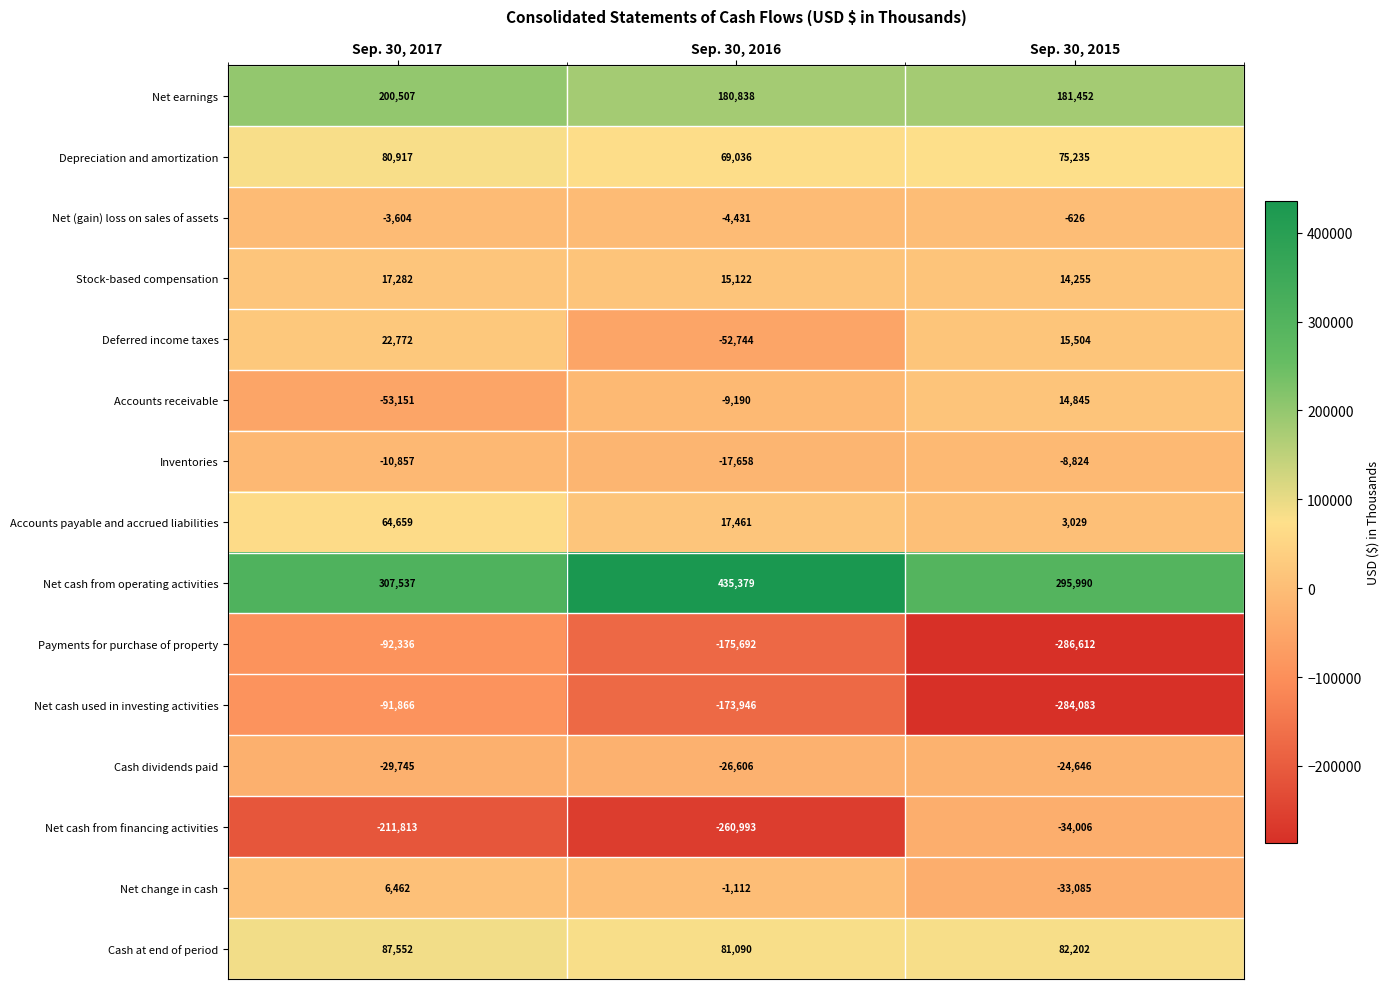

Which category has the lowest value across all series?

Sep. 30, 2015